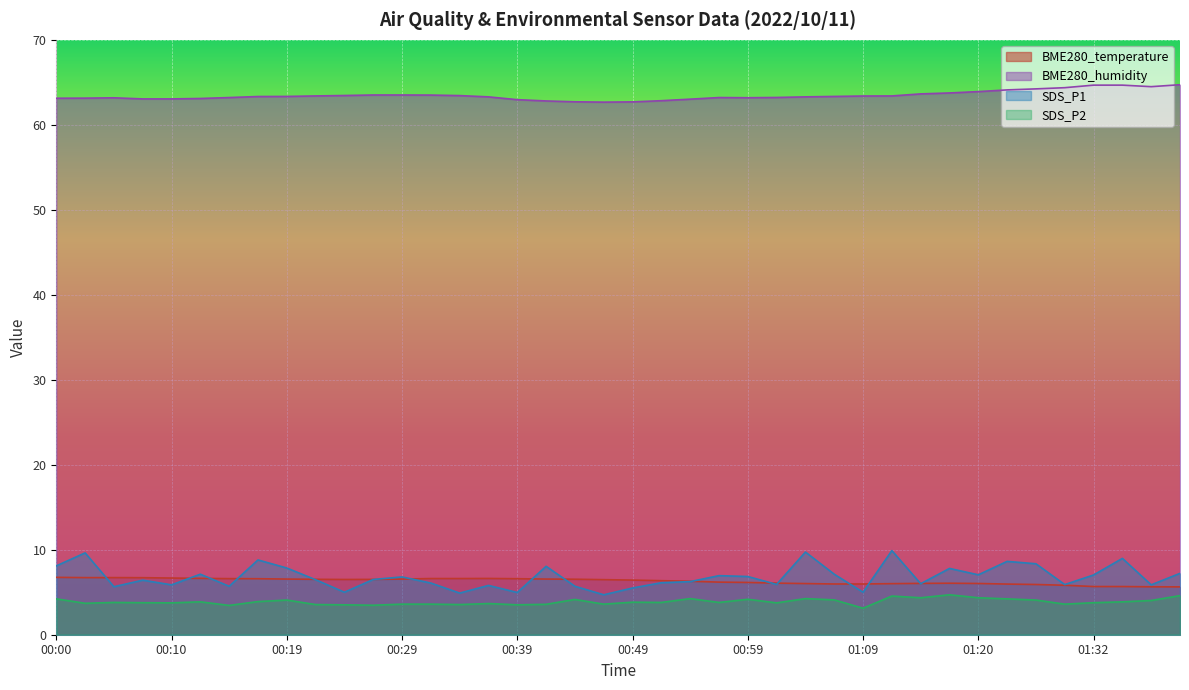

What is the label of the 28th point from the right?

00:29